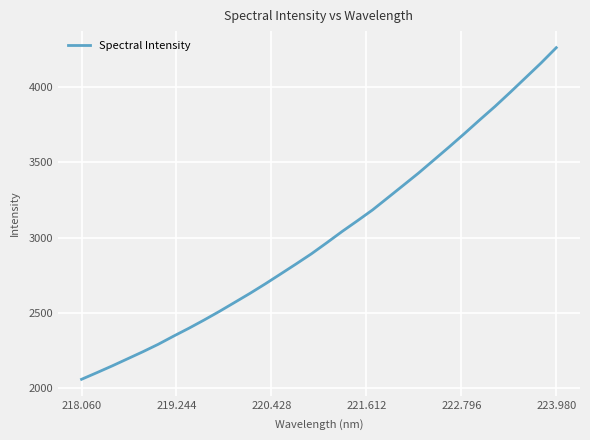

What is the sum of all values?

96350.5